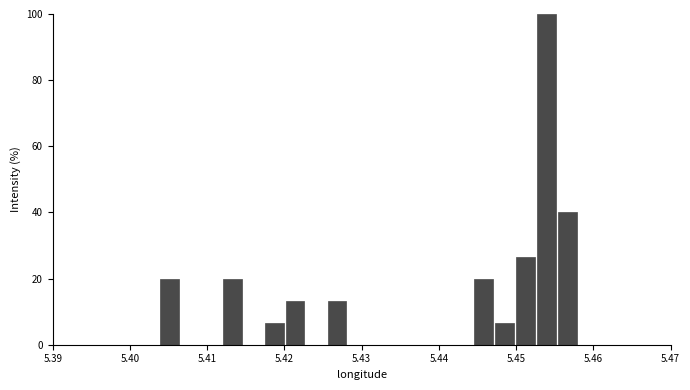

Read against the x-axis, roughly where is the centre of the tallest bar?

5.454